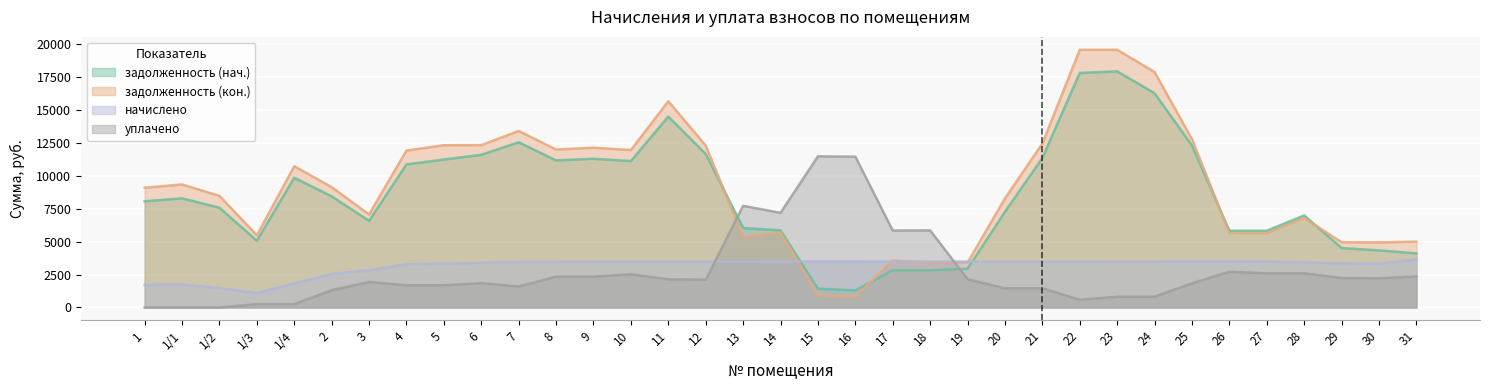

What is the difference between the уплачено values at 20 and 7?

138.0